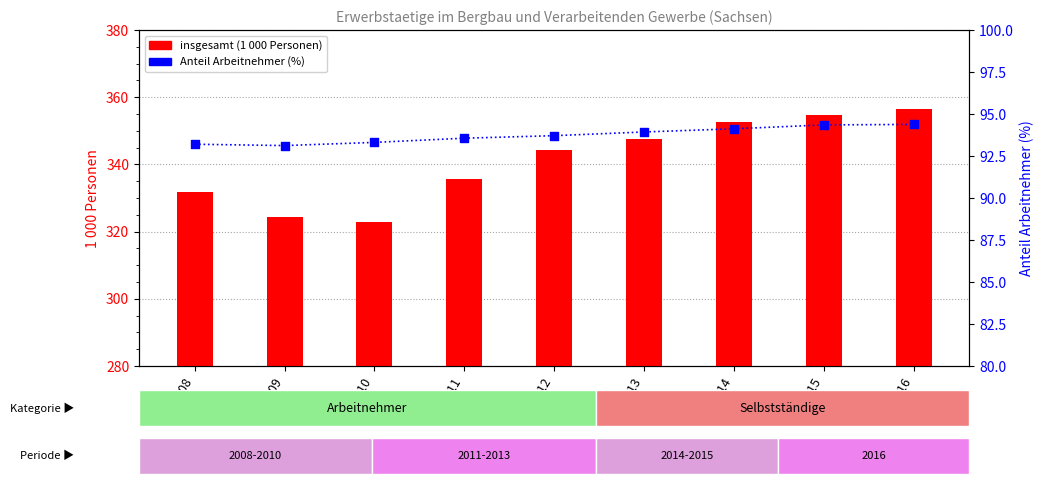

Which series reaches the minimum Y coordinate?

Anteil Arbeitnehmer (%)